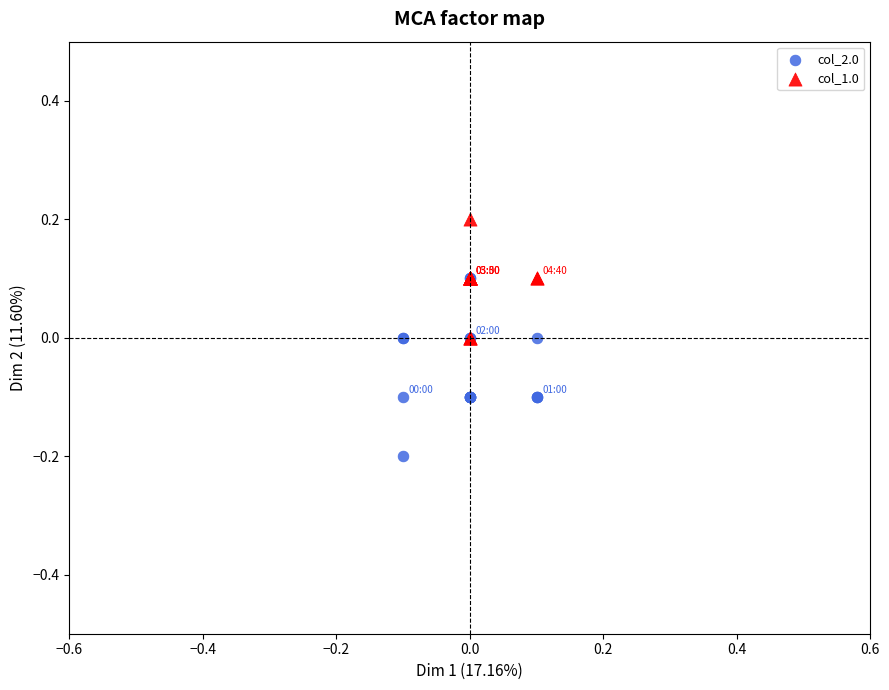

Which series has the largest Y range (max minus min)?

col_2.0